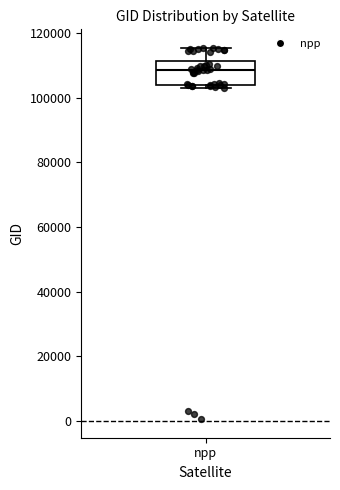

Where does the median line of the box for npp sit on the y-axis? The values are not printed on the chart, so give them approximately, as read against the axis.

108000